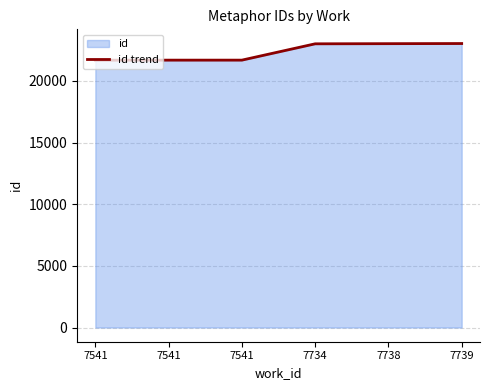

How many lines are shown in the chart?

1